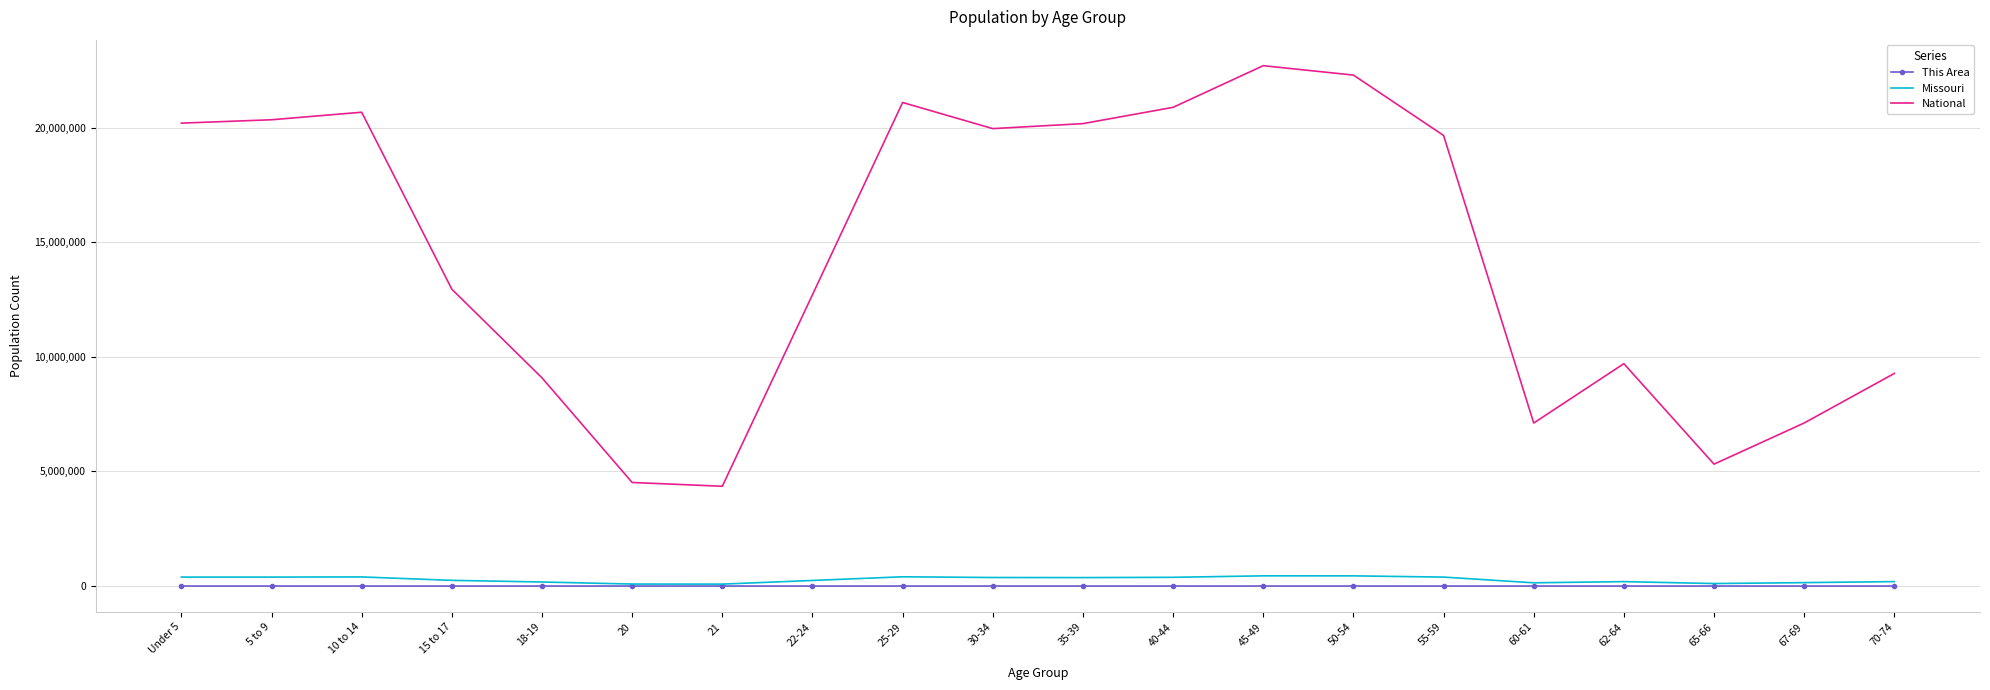

Which series has the largest range (max minus min)?

National